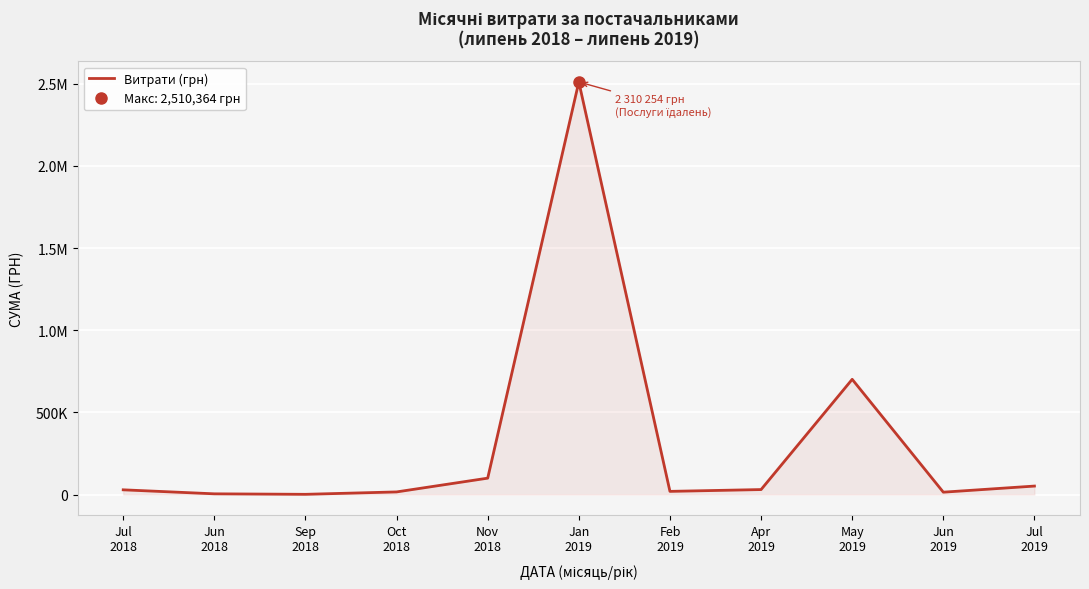

What value does the data have at Jul
2019?

51551.2